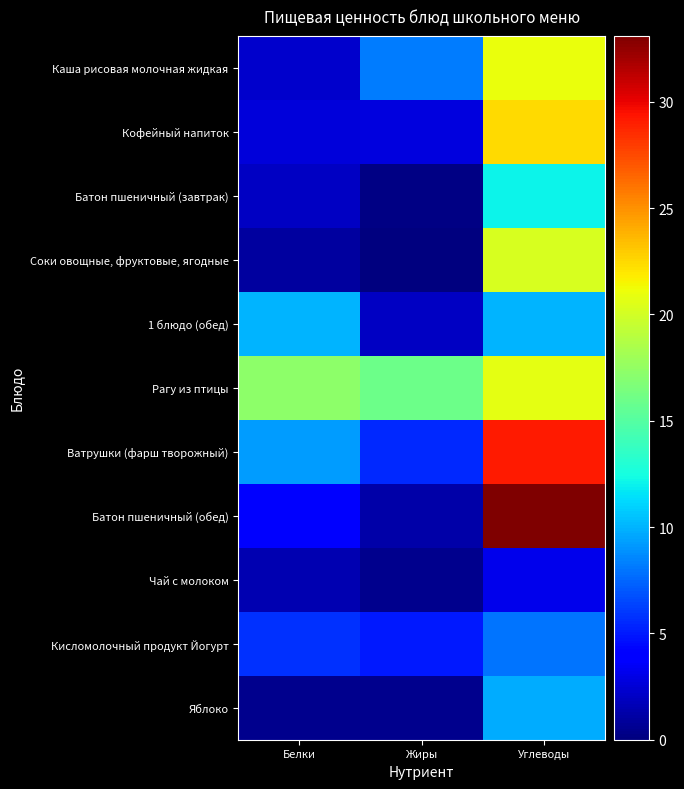

At how many categories does at least one series exceed 13?

3